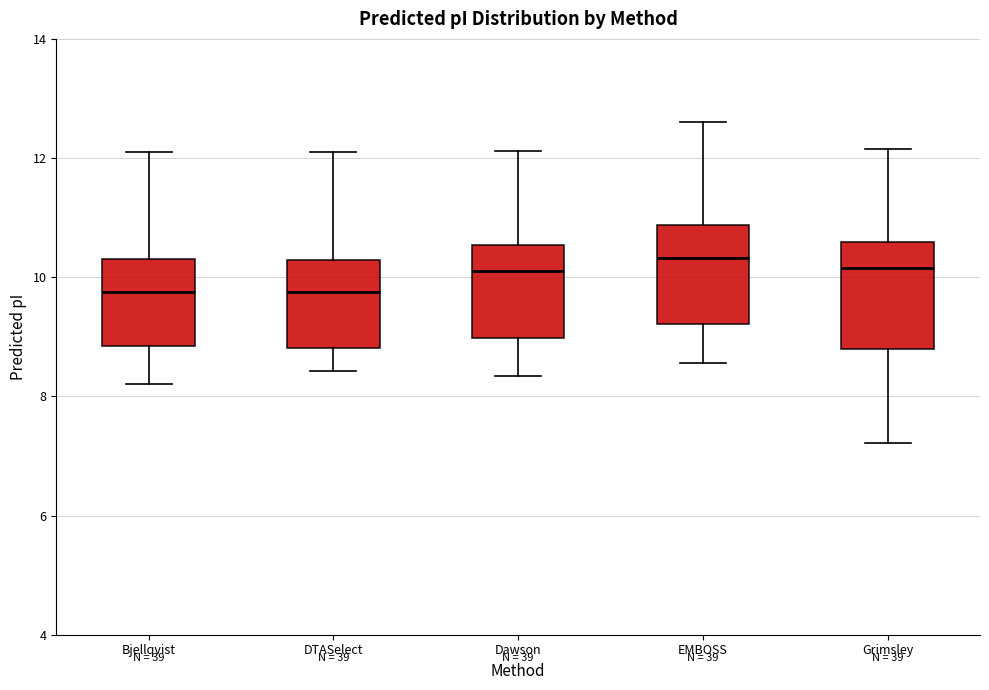

Where is the lower edge of the box for Dawson on the y-axis? The values are not printed on the chart, so give them approximately, as read against the axis.

9.0